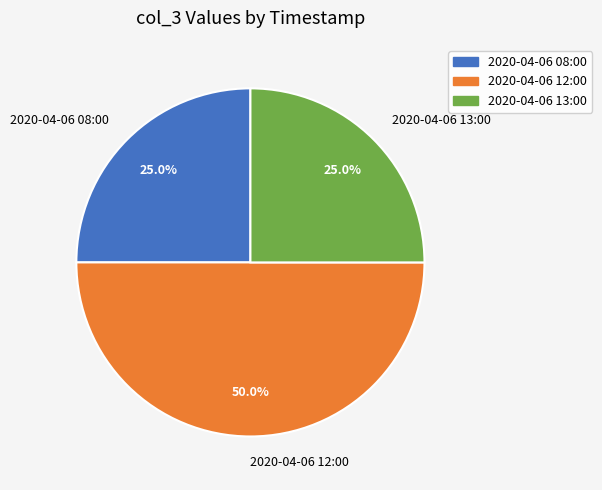

Is 2020-04-06 13:00 the majority of the pie?

No